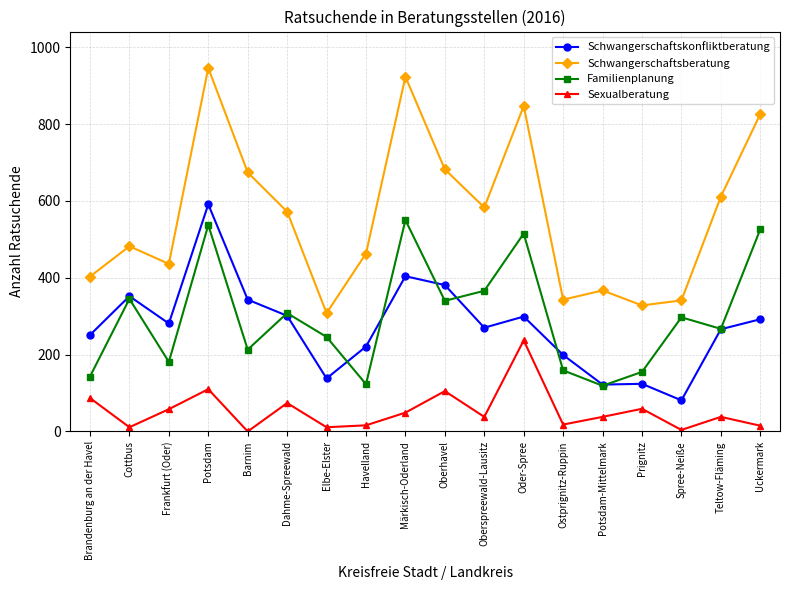

What is the difference between the Schwangerschaftsberatung values at Oder-Spree and Potsdam?

99